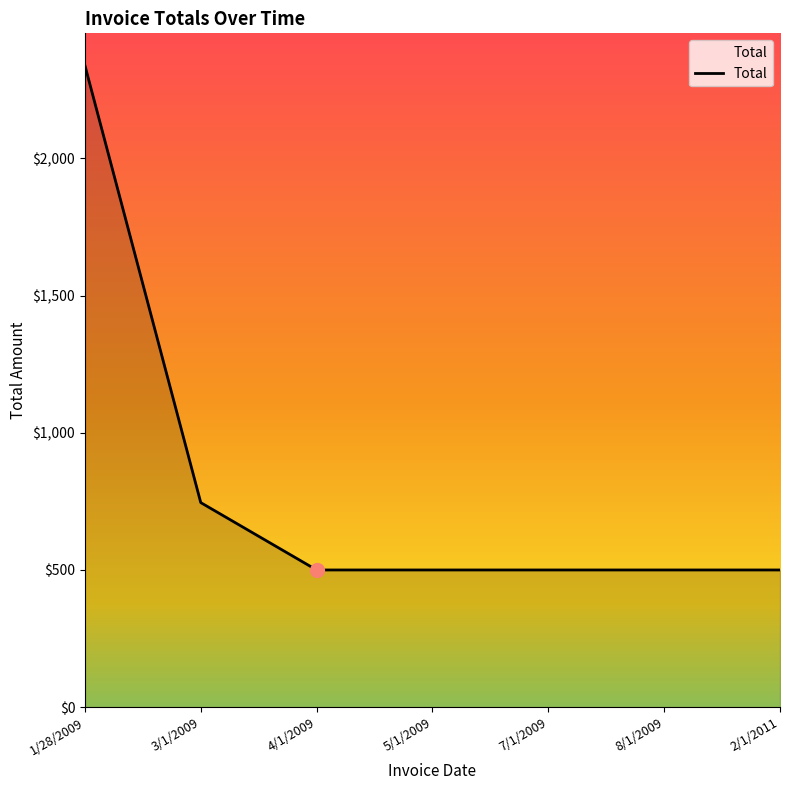

Where is the data nearest to the value 1419?

3/1/2009